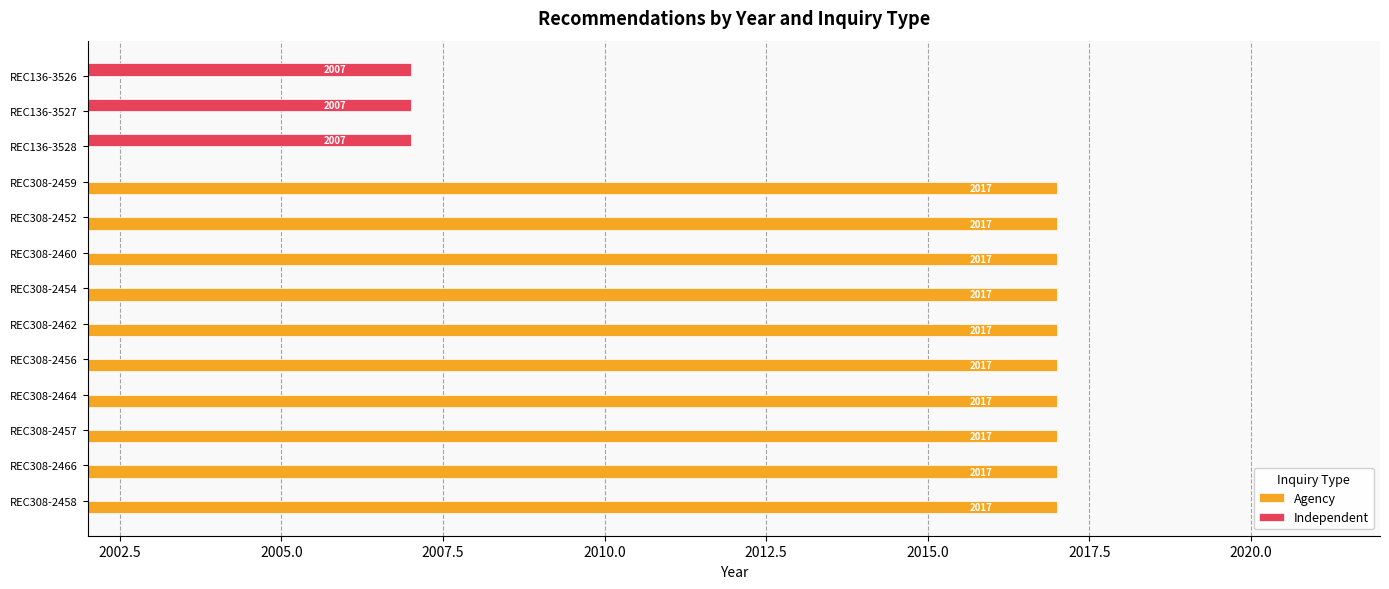

Which series has the widest spread of values?

Agency